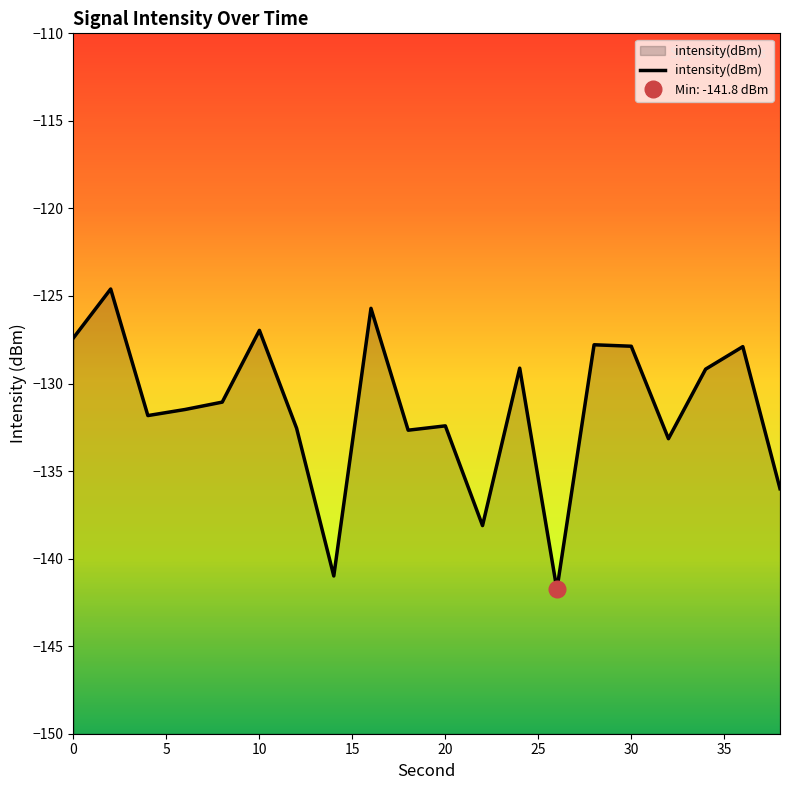

What is the lowest value of the intensity(dBm) series?

-141.8